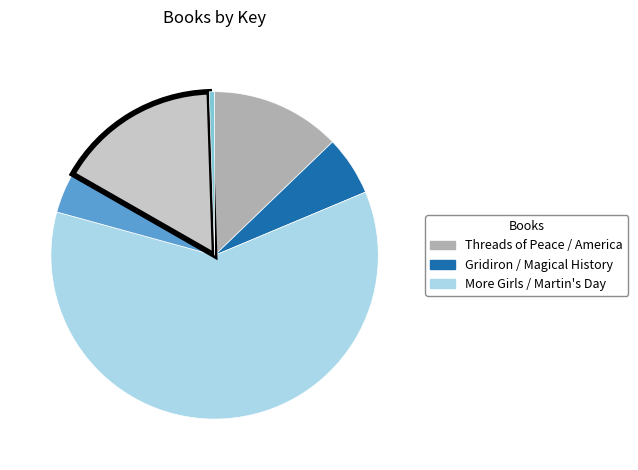

Is there any slice that represents more than half of the pie?

Yes